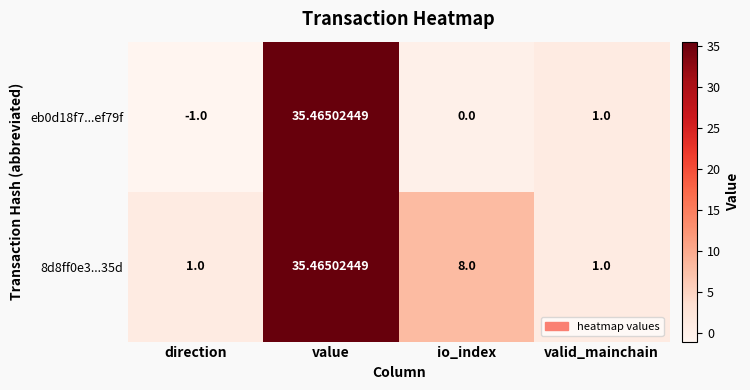

At which label does 8d8ff0e3...35d first exceed 8?

value